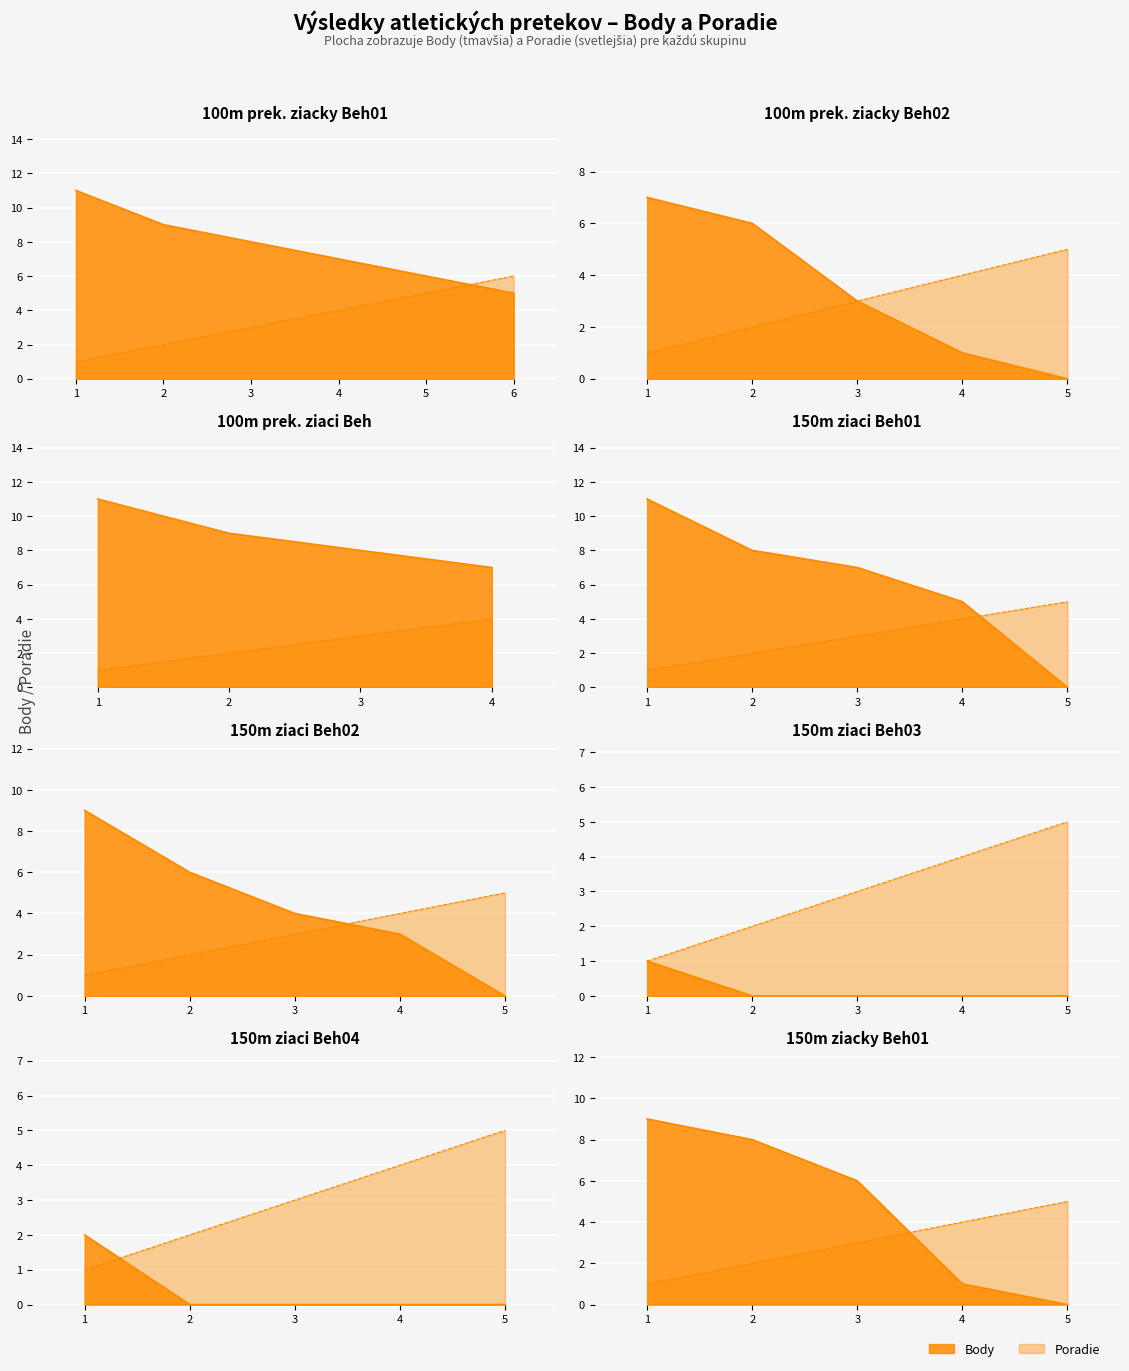

Reading left to right, list all the values displayed in this chart.

Poradie: 1	2	3	4	5	6	1	2	3	4	5	1	2	3	4	1	2	3	4	5	1	2	3	4	5	1	2	3	4	5	1	2	3	4	5	1	2	3	4	5
Body: 11	9	8	7	6	5	7	6	3	1	0	11	9	8	7	11	8	7	5	0	9	6	4	3	0	1	0	0	0	0	2	0	0	0	0	9	8	6	1	0